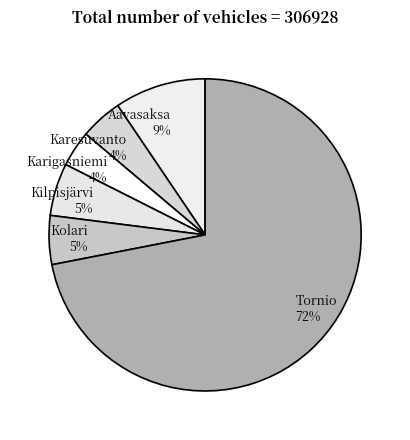

Is it true that Karesuvanto is 4% of the pie?

True